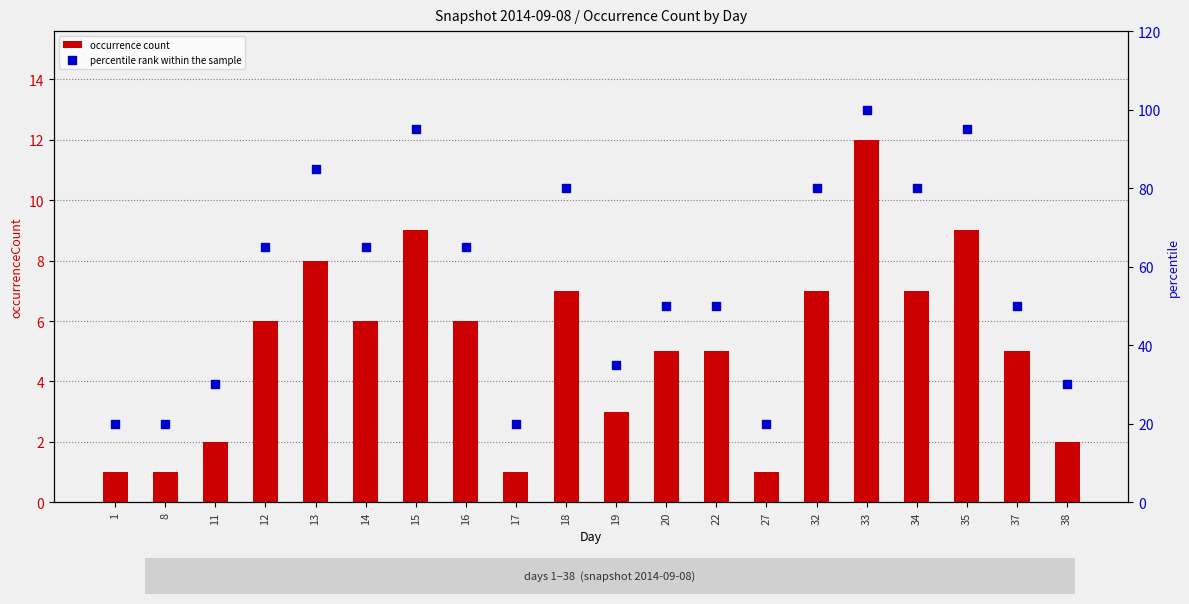

Which series contains the highest Y value?

percentile rank within the sample